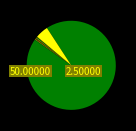

Which category has the biggest portion of the pie?

Keg